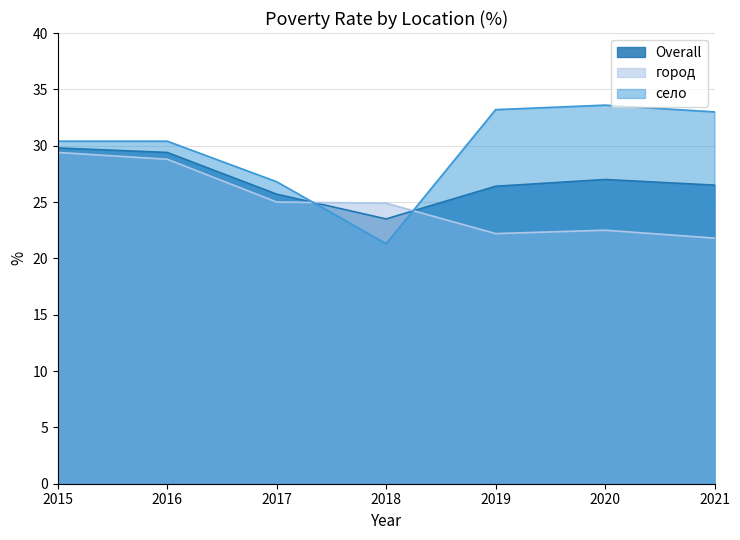

At how many categories does at least one series exceed 27?

5